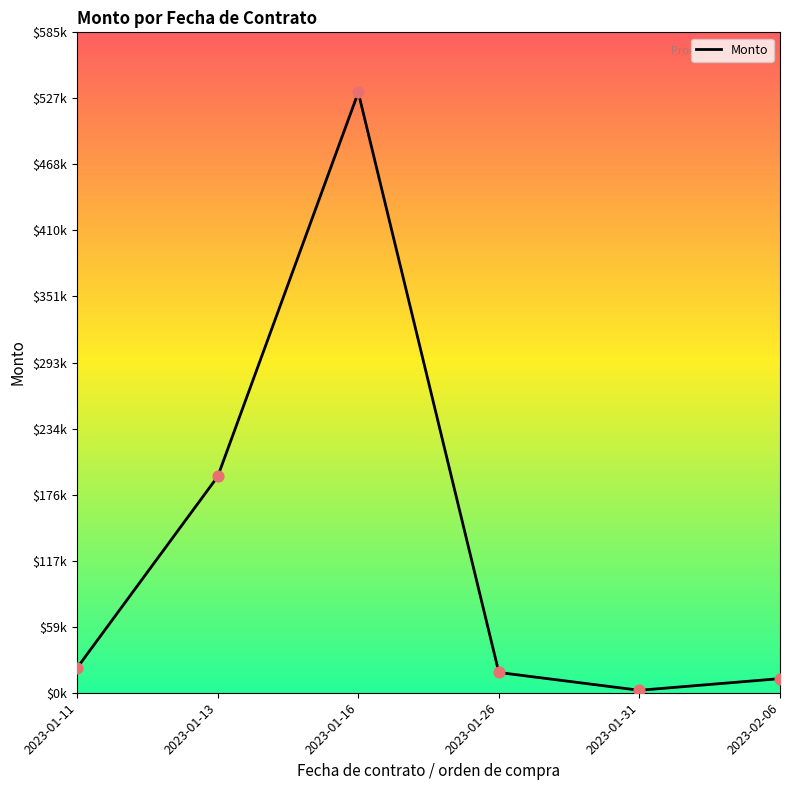

What is the change in value from 2023-01-31 to 2023-02-06?

+10331.8